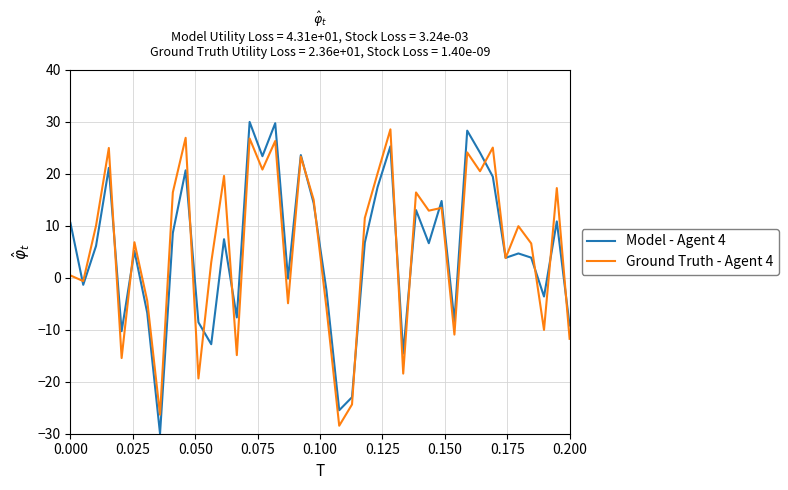

True or false: Ground Truth - Agent 4 and Model - Agent 4 intersect in this chart.

True